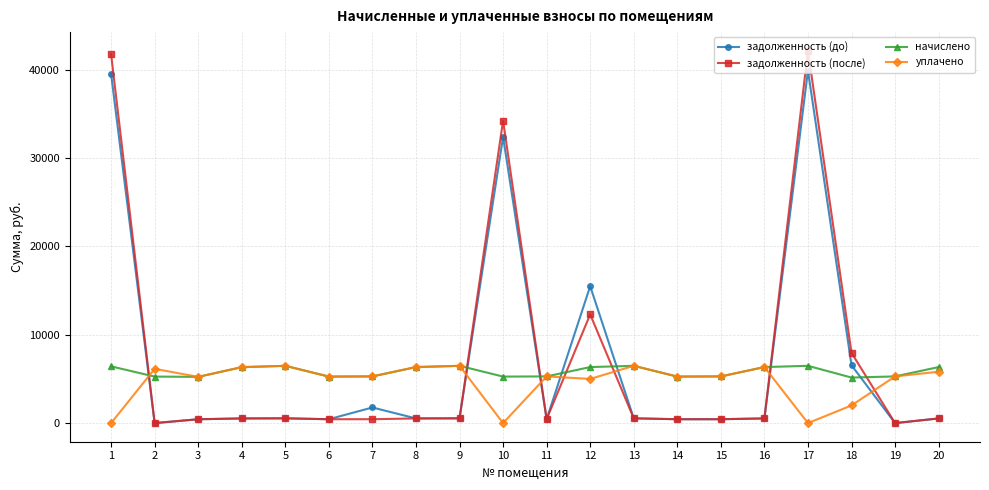

Between 12 and 17, which series saw the biggest shift?

задолженность (после)